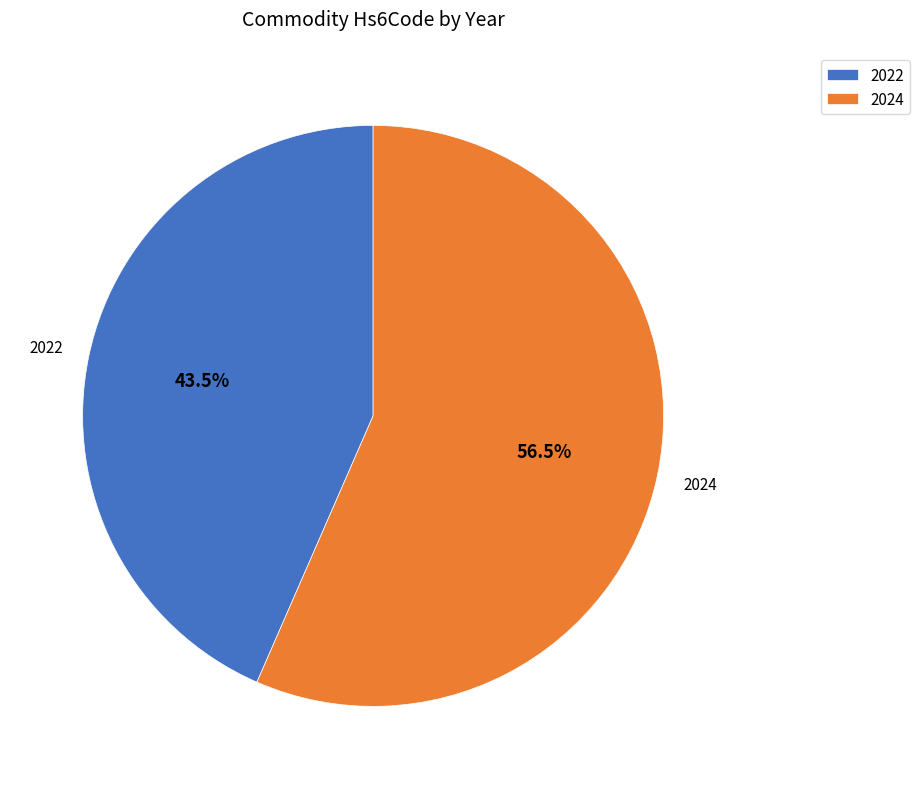

Combined, what portion of the pie is 2024 and 2022?

100.0%